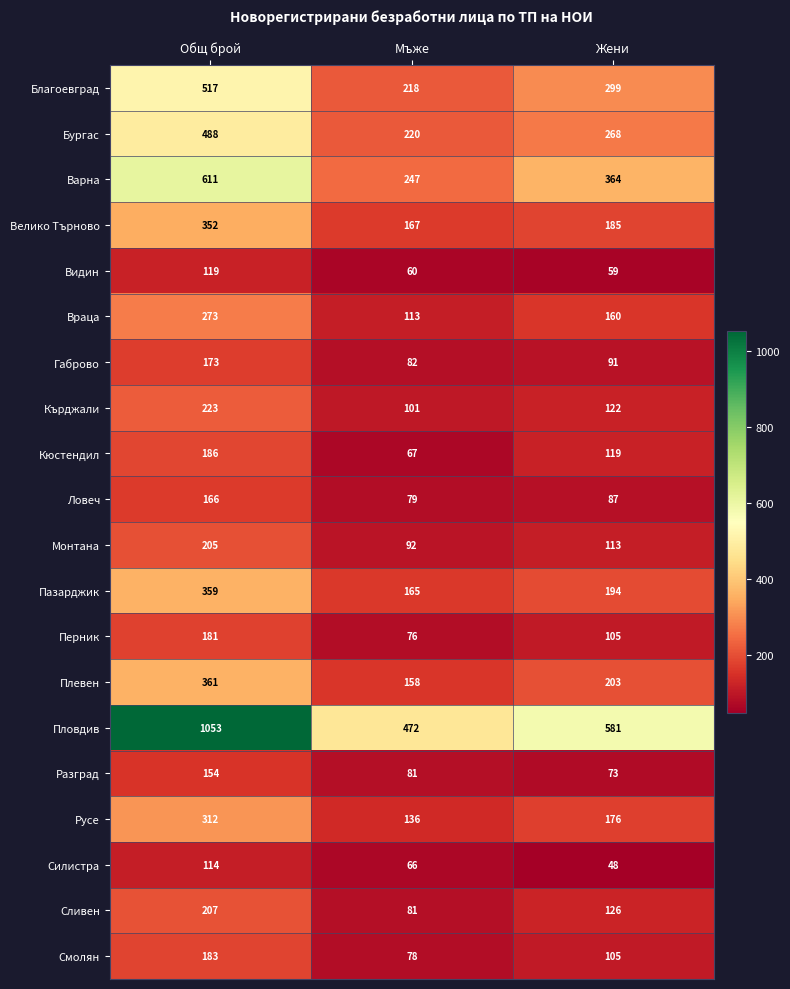

What is the sum of all Бургас values?

976